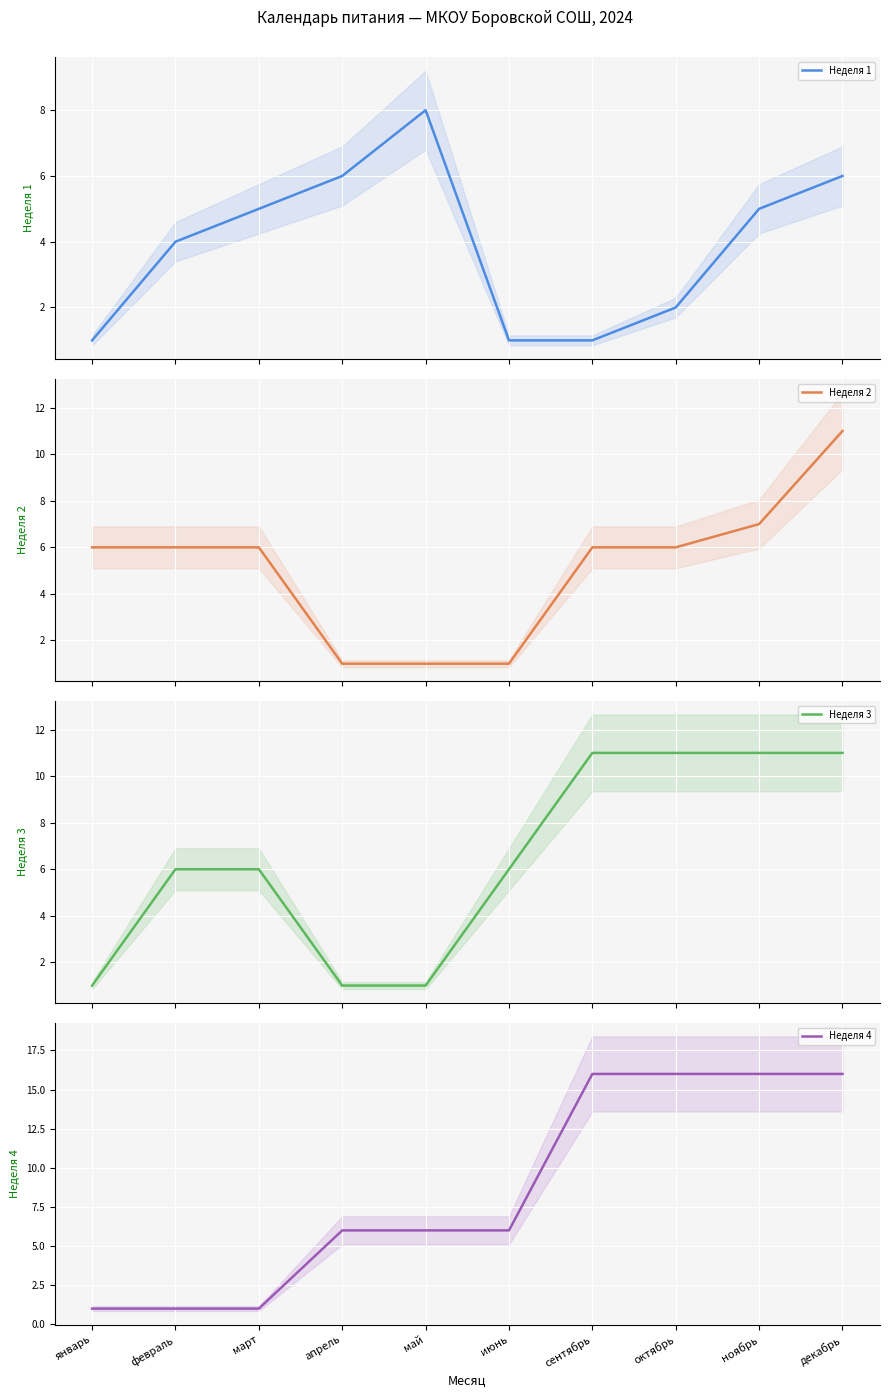

How many data points in Неделя 1 are less than 5?

5